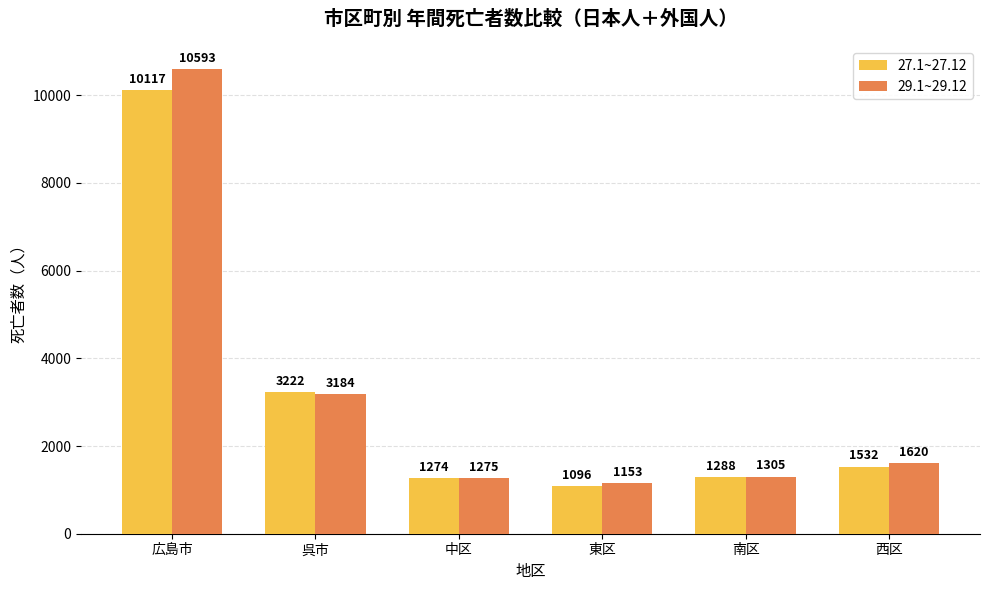

Does the chart contain any negative values?

No